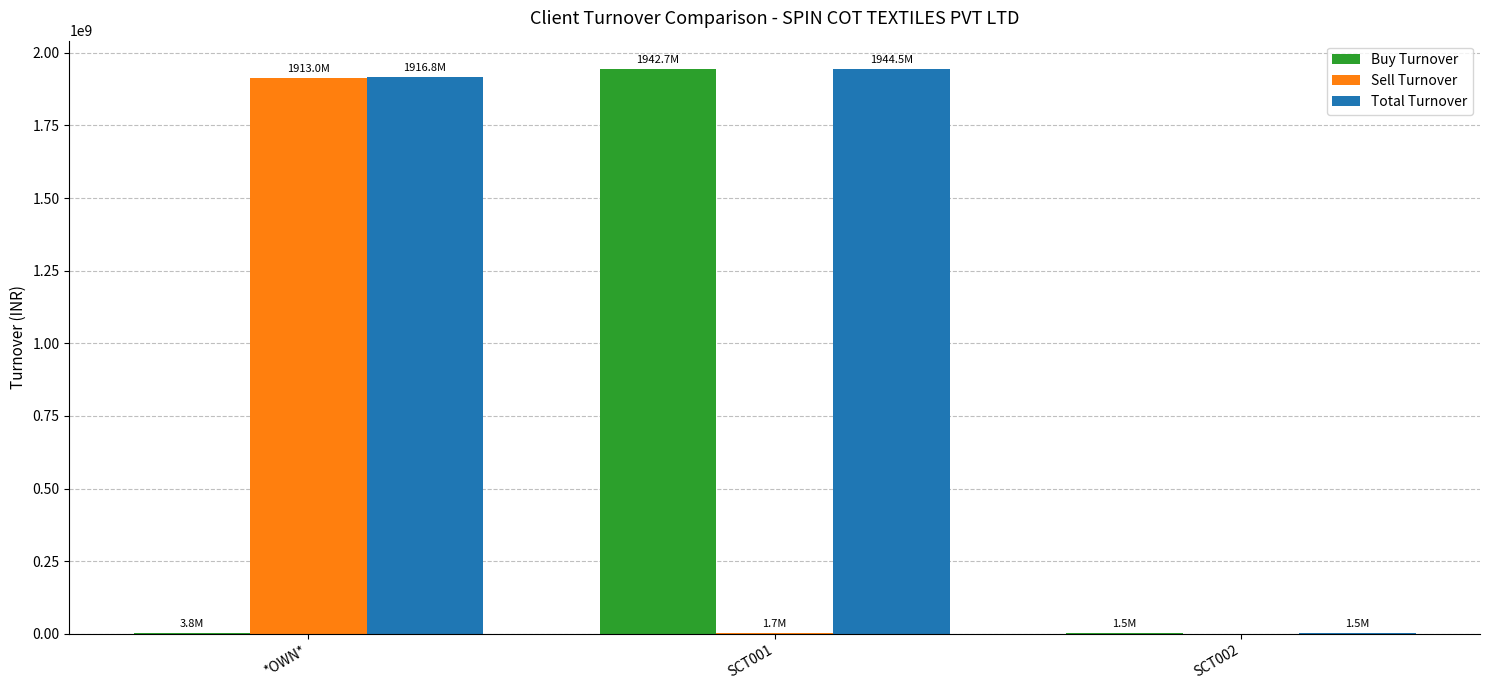

Is the value of Sell Turnover at *OWN* greater than the value of Buy Turnover at *OWN*?

Yes